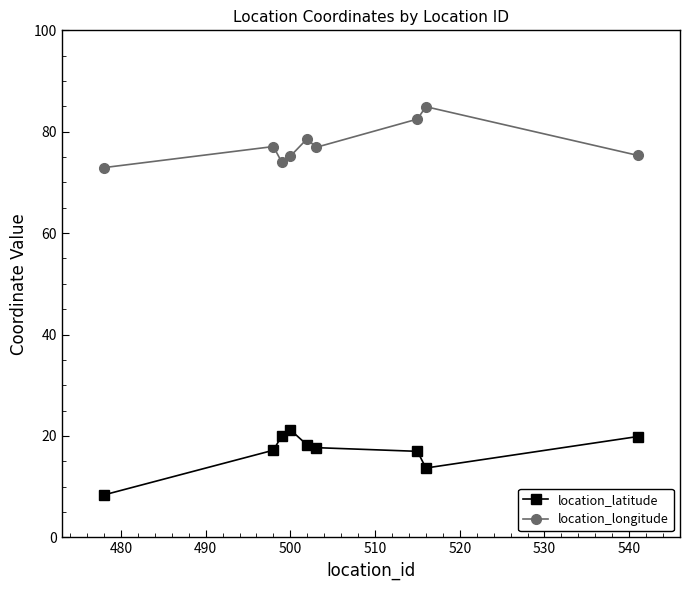

How many lines are shown in the chart?

2